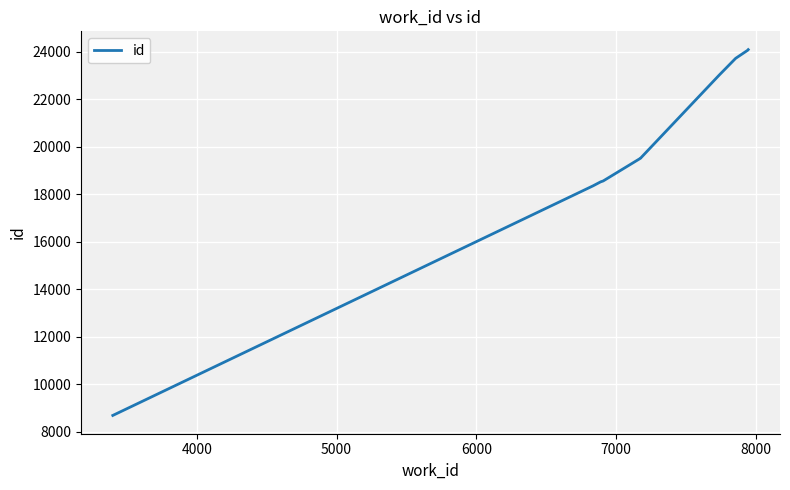

What is the difference between the second highest and second lowest values?

5706